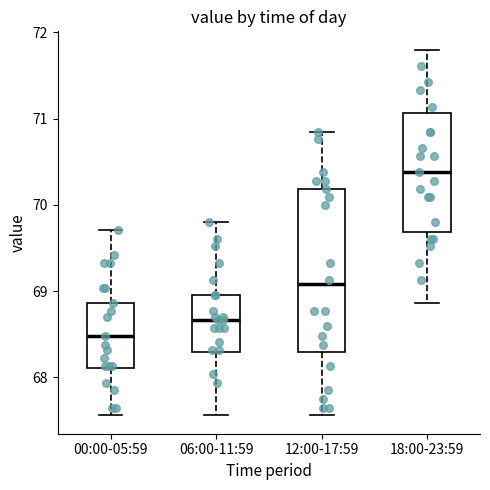

Which box is the tallest, from its lower edge to its upper edge?

12:00-17:59